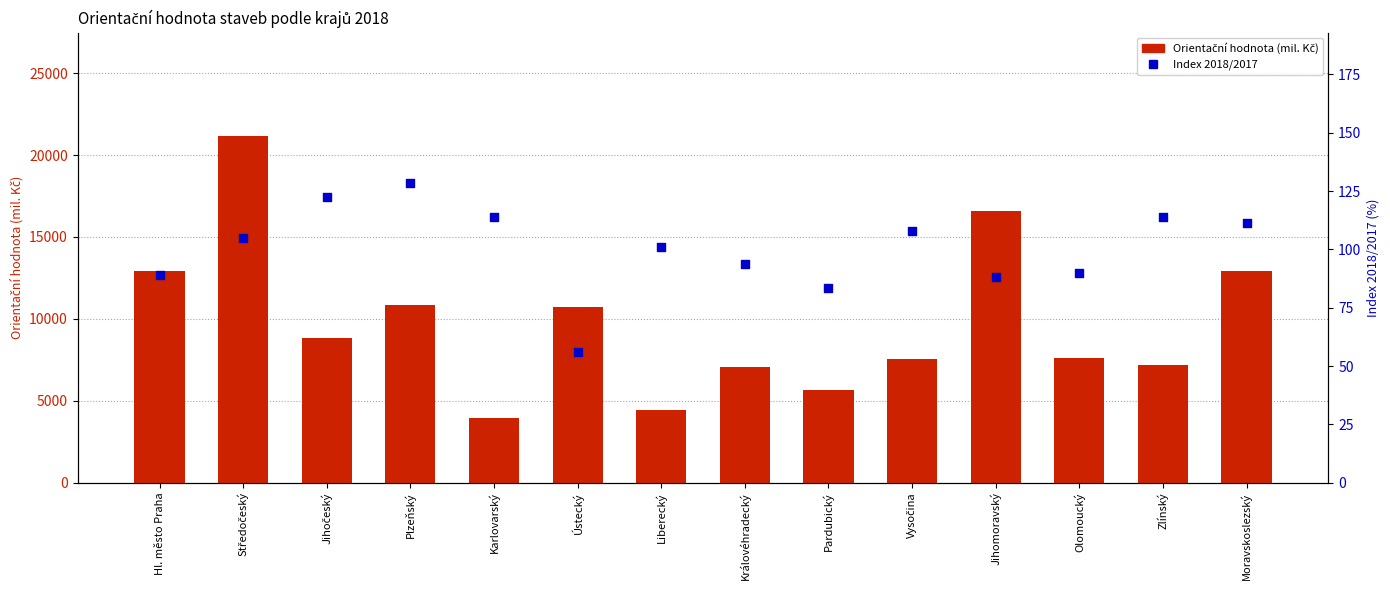

At which category is the sum across all series the highest?

Středočeský